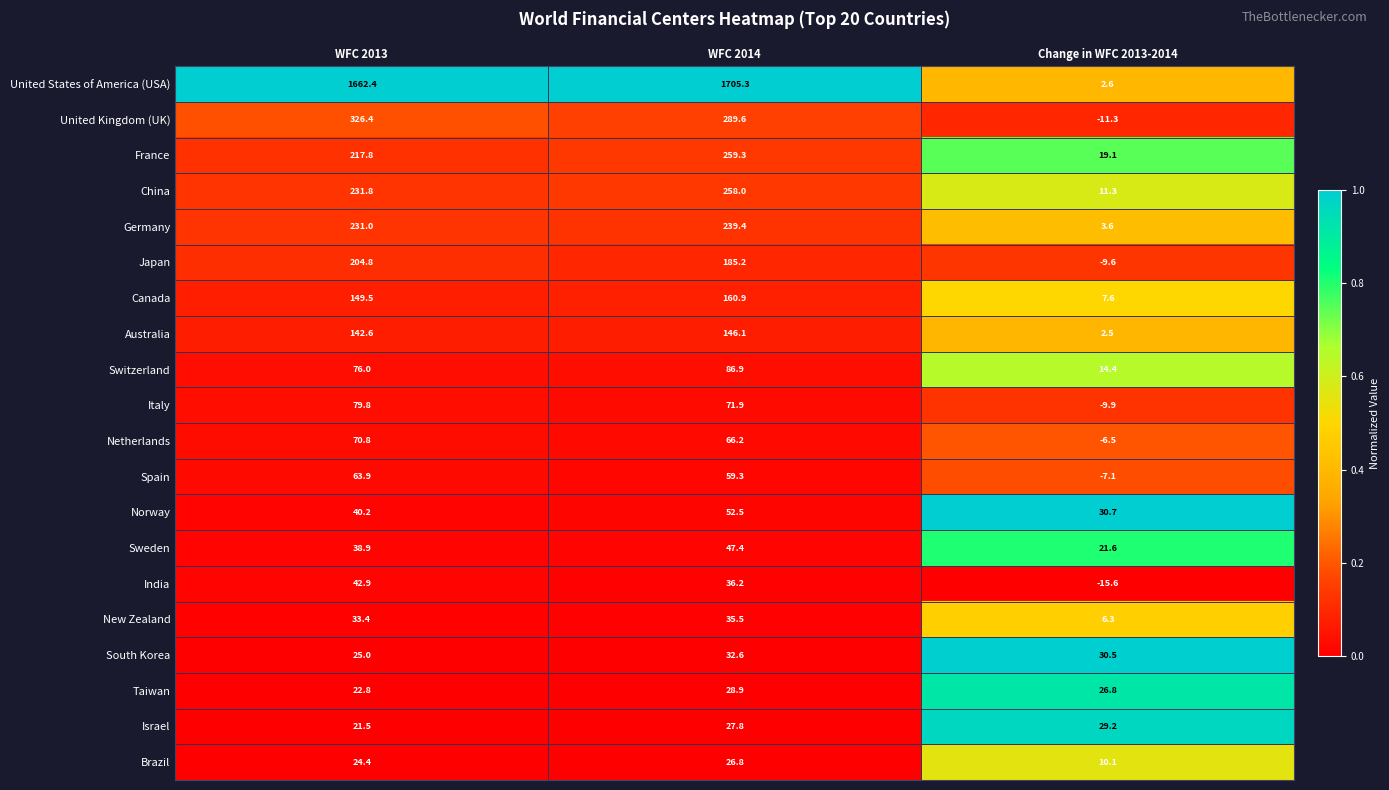

Read the Australia value at Change in WFC 2013-2014.

2.5